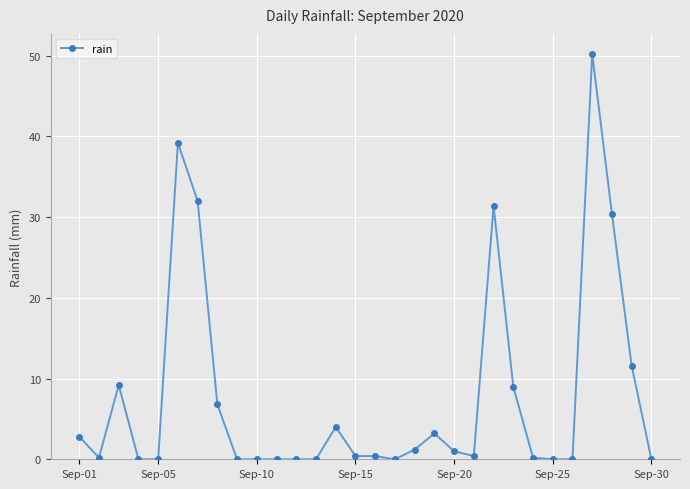

True or false: the data has more than 1 interior local peaks.

True